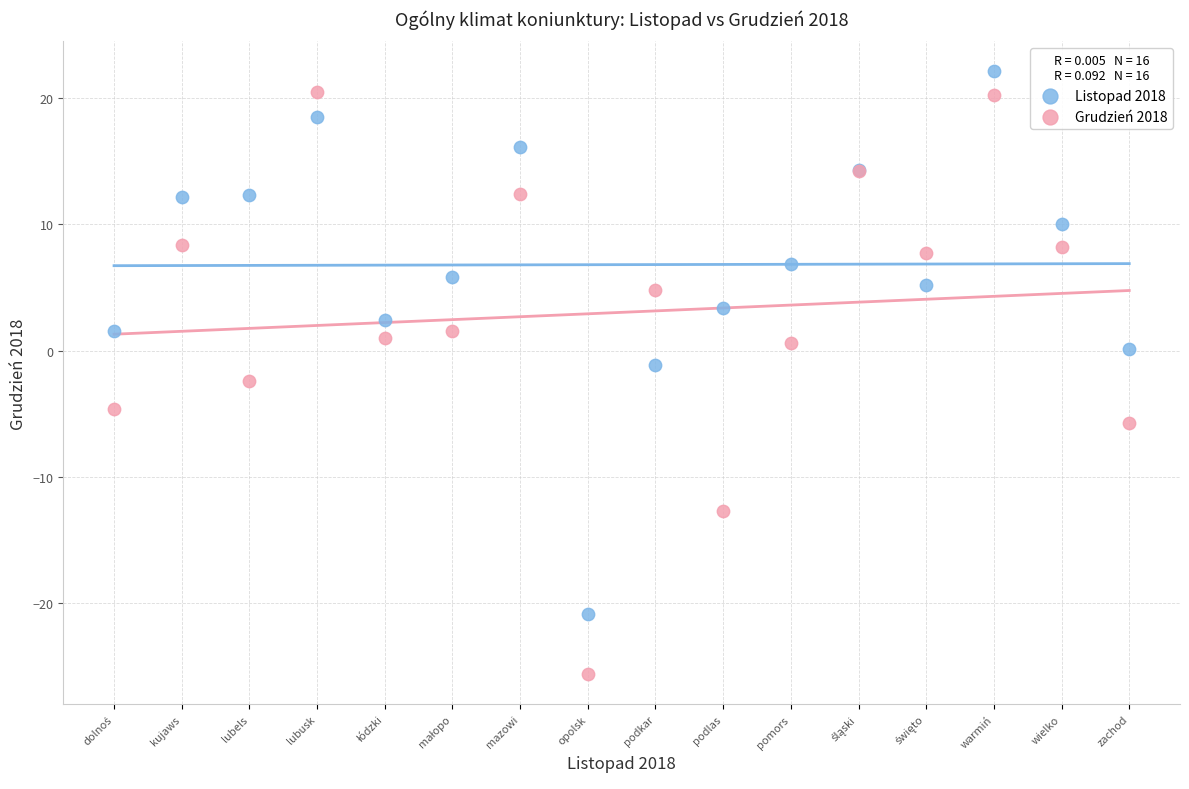

Which series reaches the minimum Y coordinate?

Grudzień 2018